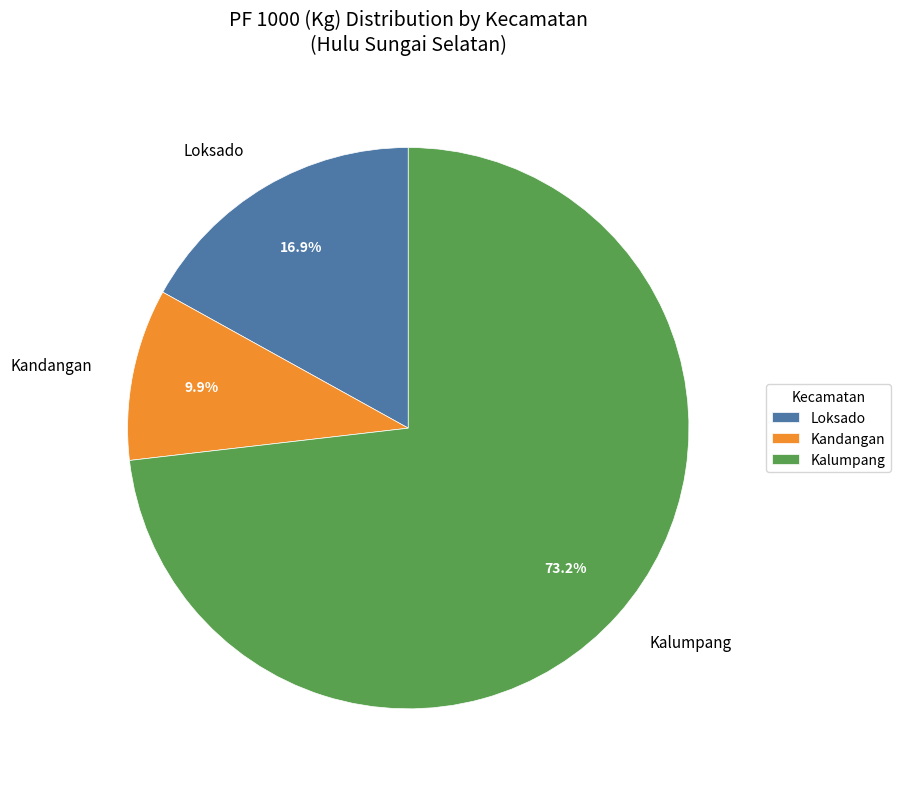

True or false: Kandangan accounts for 4% of the total.

False